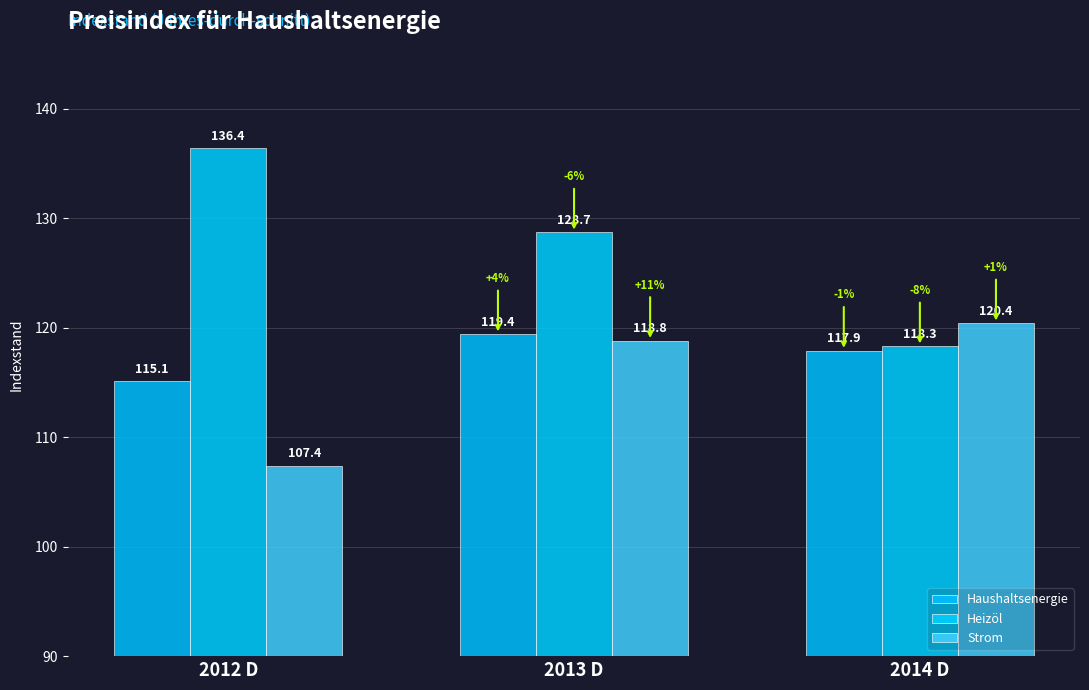

How many values in the Strom series exceed 118?

2